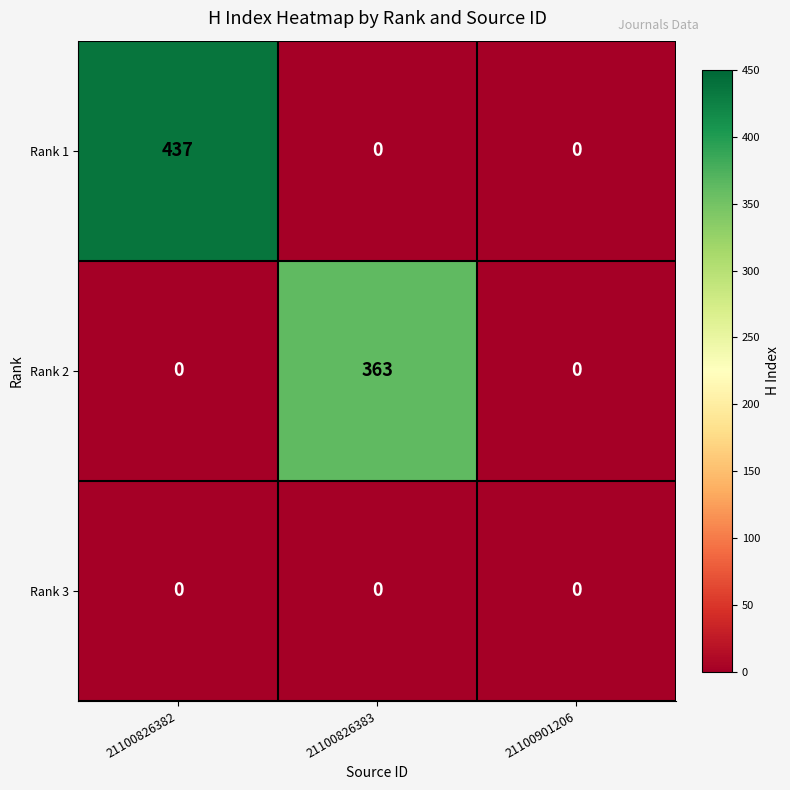

List the series in order of their overall mean, highest first.

Rank 1, Rank 2, Rank 3